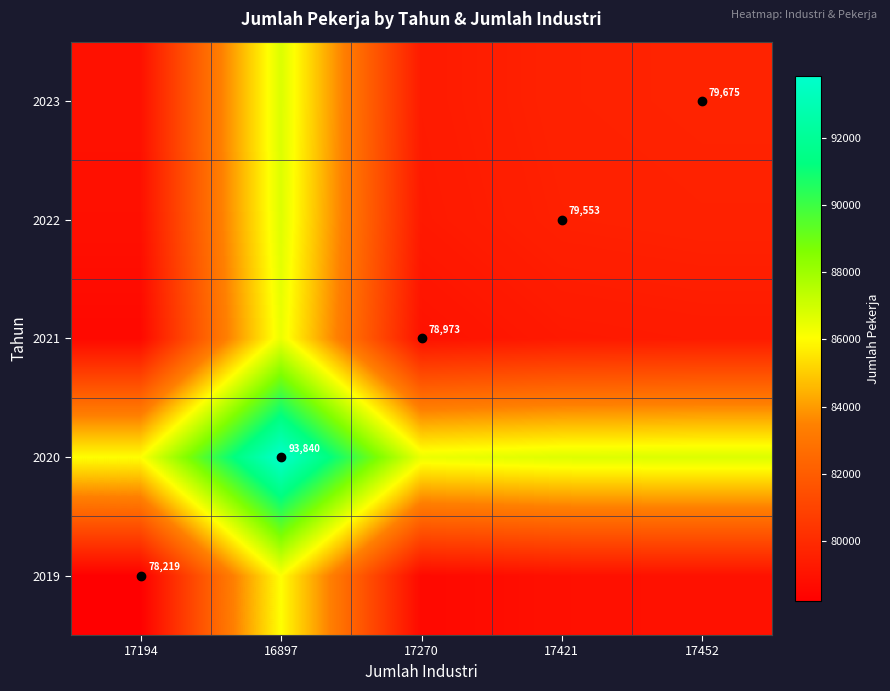

Which label corresponds to the largest value in the chart?

16897